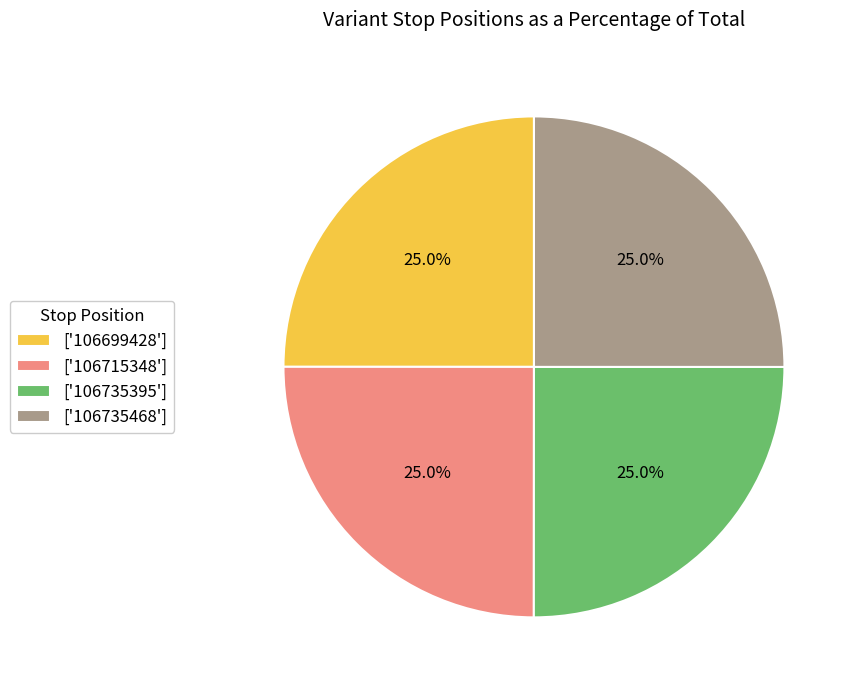

Approximately how many times larger is the value at ['106735395'] compared to ['106715348']?

1.0